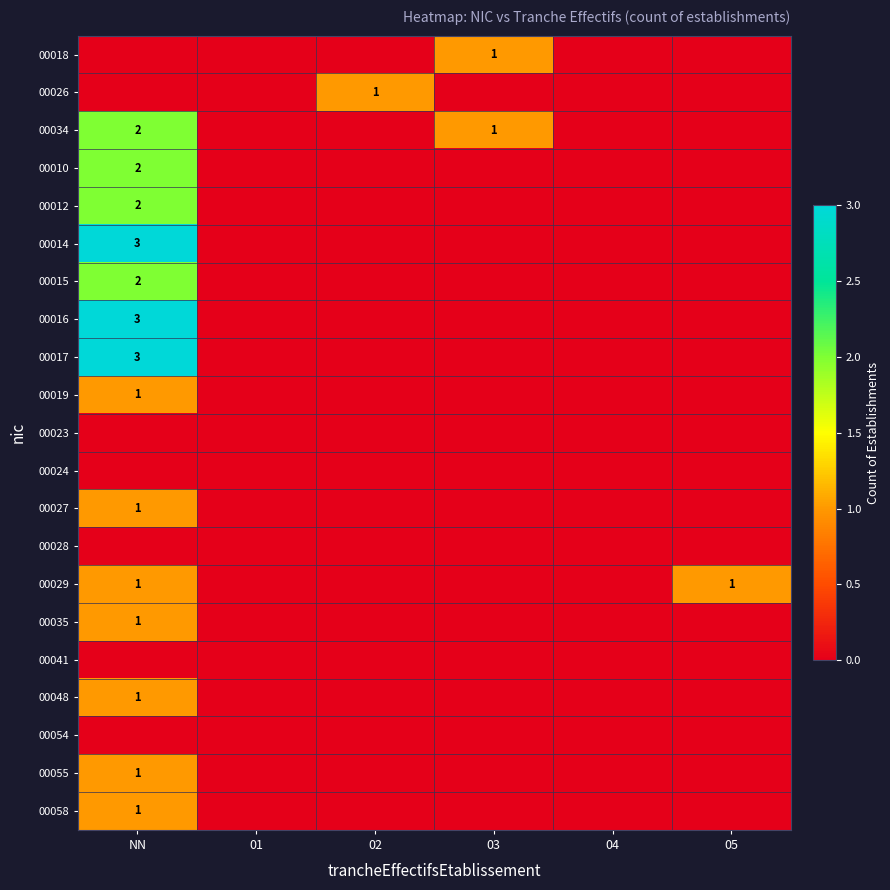

The 00029 series shows 2 at 05. True or false?

False